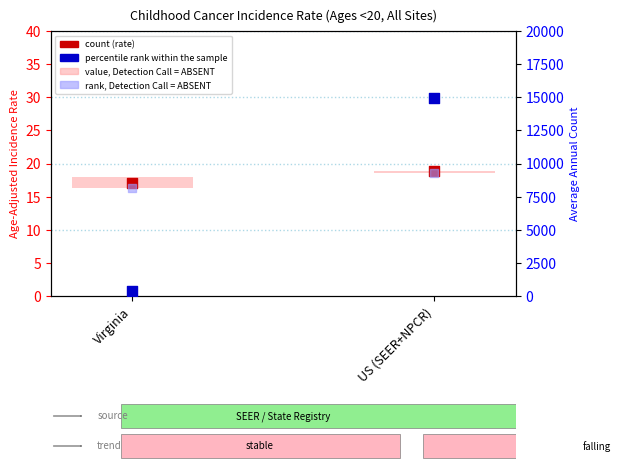

What are all the series names shown in the legend?

value, Detection Call = ABSENT, count, rank, Detection Call = ABSENT, percentile rank within the sample